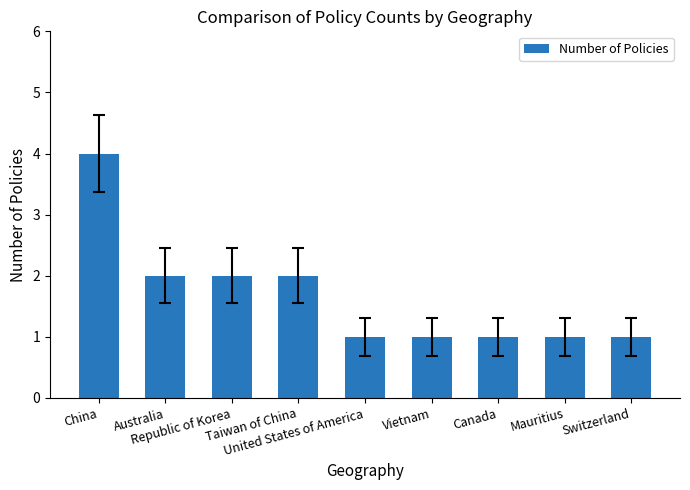

What is the difference between the maximum and minimum values?

3